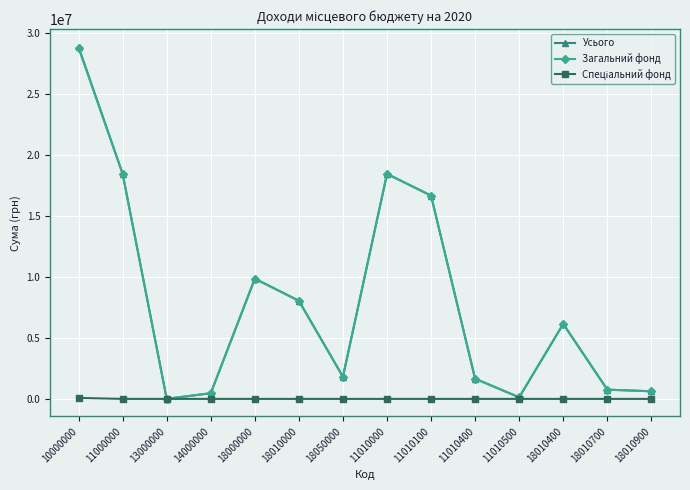

Which series has the widest spread of values?

Усього